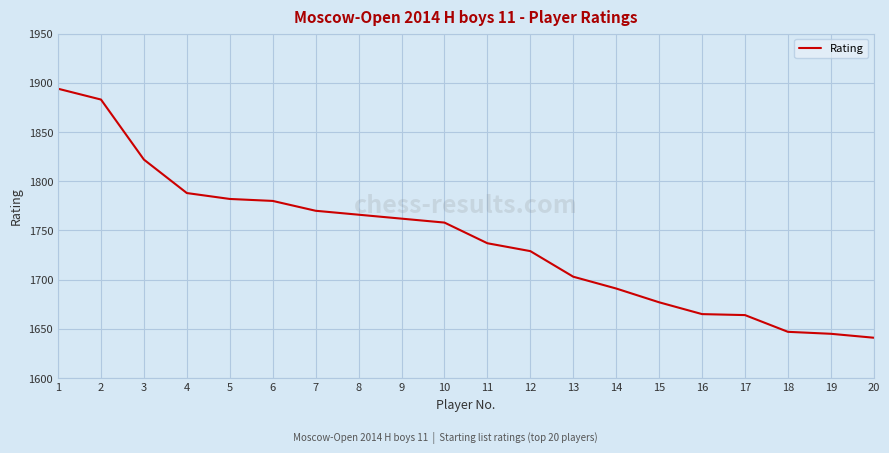

Is this an area chart (filled region under the line)?

No